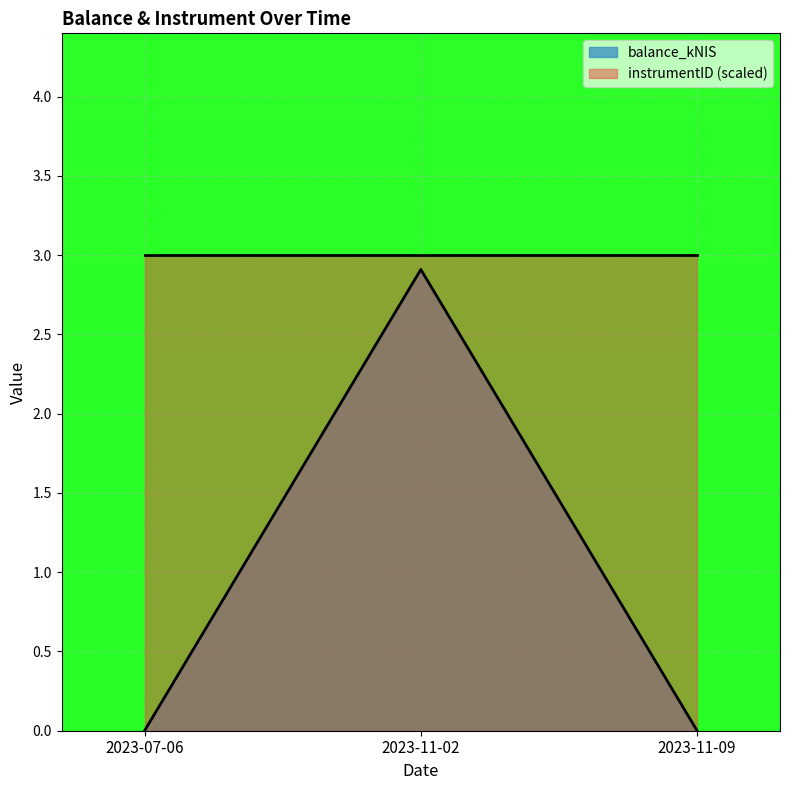

Which category has the highest value across all series?

2023-11-02